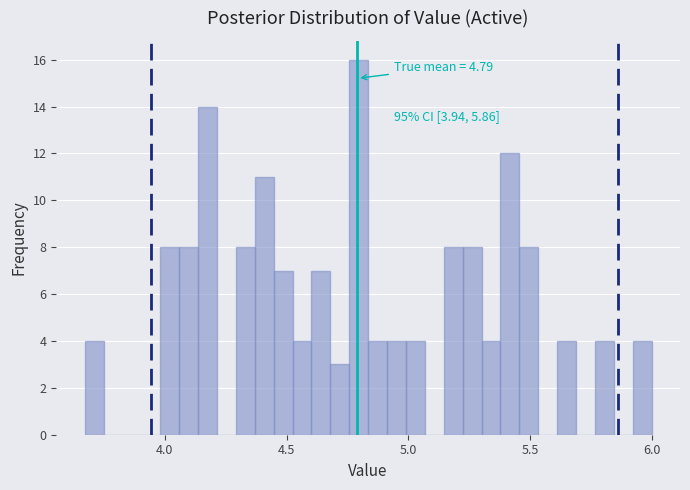

Read against the x-axis, roughly where is the centre of the tallest bar?

4.80